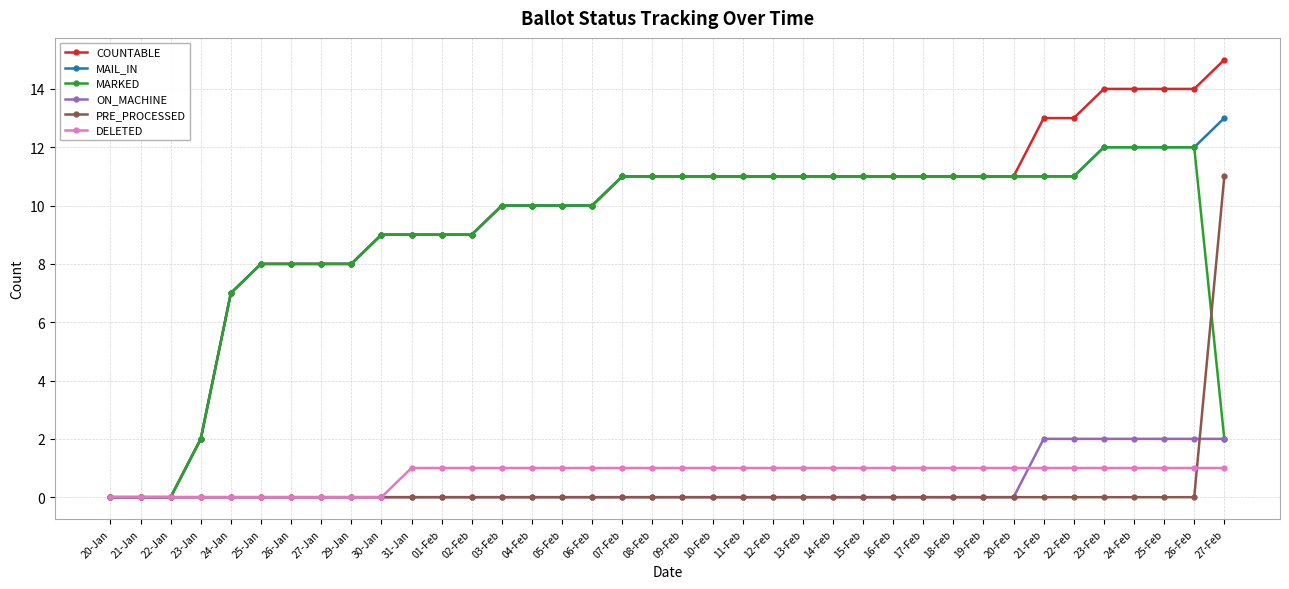

Reading right to left, transcribe all the data shown in this chart.

COUNTABLE: 15	14	14	14	14	13	13	11	11	11	11	11	11	11	11	11	11	11	11	11	11	10	10	10	10	9	9	9	9	8	8	8	8	7	2	0	0	0
MAIL_IN: 13	12	12	12	12	11	11	11	11	11	11	11	11	11	11	11	11	11	11	11	11	10	10	10	10	9	9	9	9	8	8	8	8	7	2	0	0	0
MARKED: 2	12	12	12	12	11	11	11	11	11	11	11	11	11	11	11	11	11	11	11	11	10	10	10	10	9	9	9	9	8	8	8	8	7	2	0	0	0
ON_MACHINE: 2	2	2	2	2	2	2	0	0	0	0	0	0	0	0	0	0	0	0	0	0	0	0	0	0	0	0	0	0	0	0	0	0	0	0	0	0	0
PRE_PROCESSED: 11	0	0	0	0	0	0	0	0	0	0	0	0	0	0	0	0	0	0	0	0	0	0	0	0	0	0	0	0	0	0	0	0	0	0	0	0	0
DELETED: 1	1	1	1	1	1	1	1	1	1	1	1	1	1	1	1	1	1	1	1	1	1	1	1	1	1	1	1	0	0	0	0	0	0	0	0	0	0